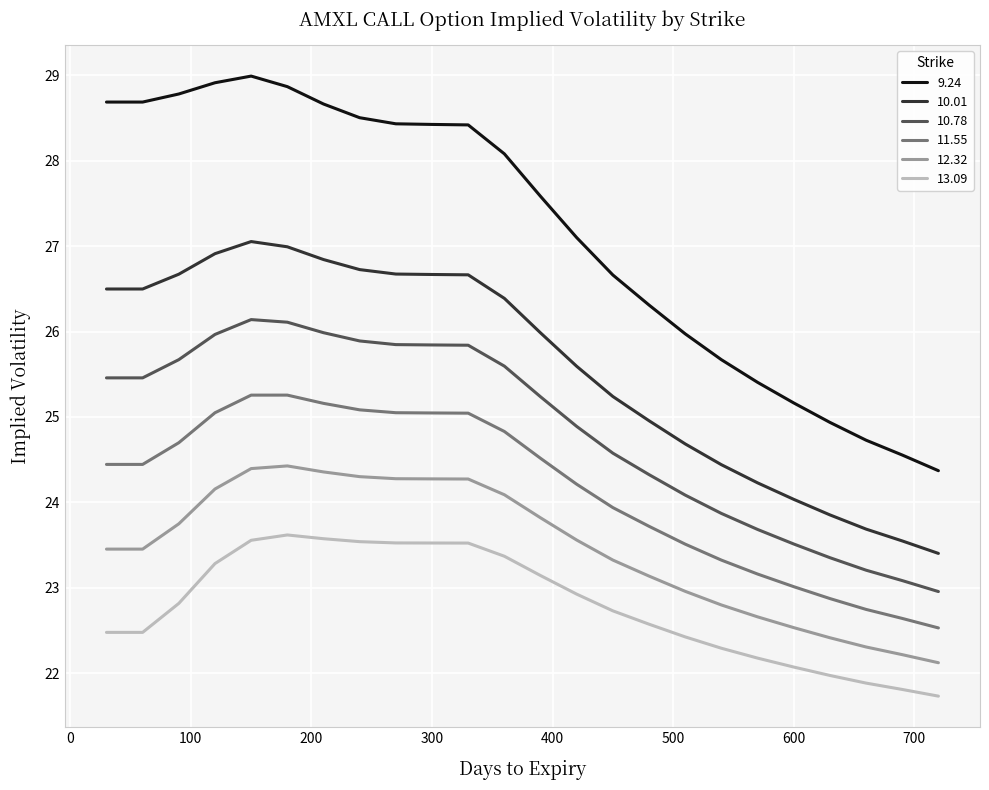

Rank the series by their maximum value, from lowest to highest.

13.09, 12.32, 11.55, 10.78, 10.01, 9.24